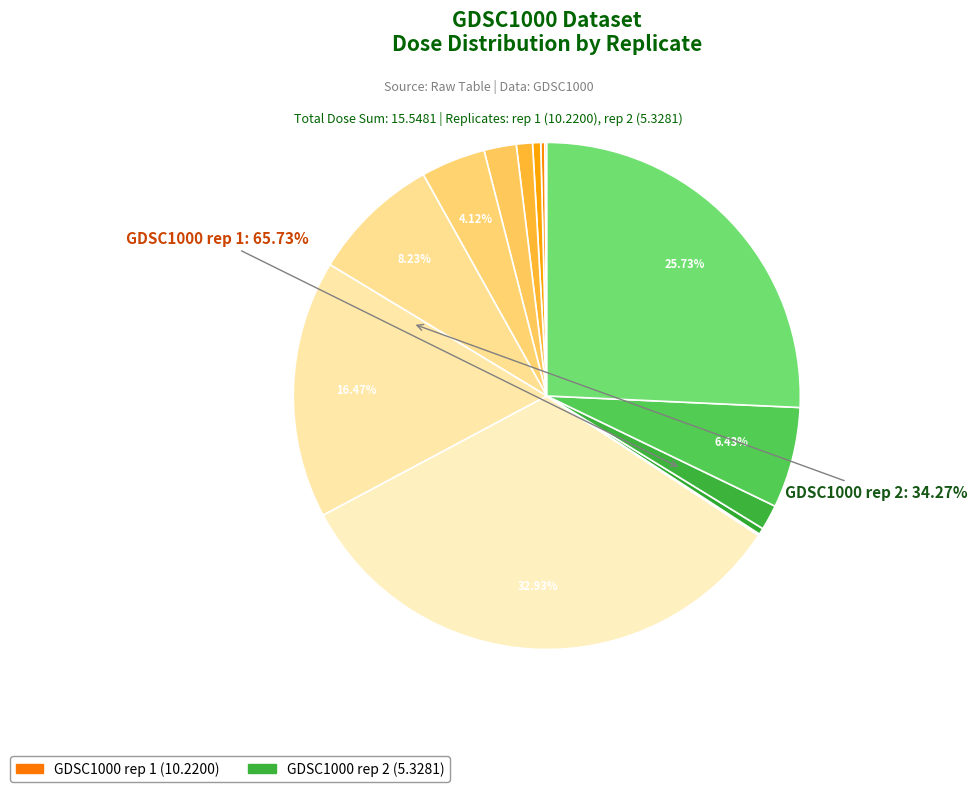

True or false: GDSC1000 rep 1 (0.08) accounts for 1% of the total.

True